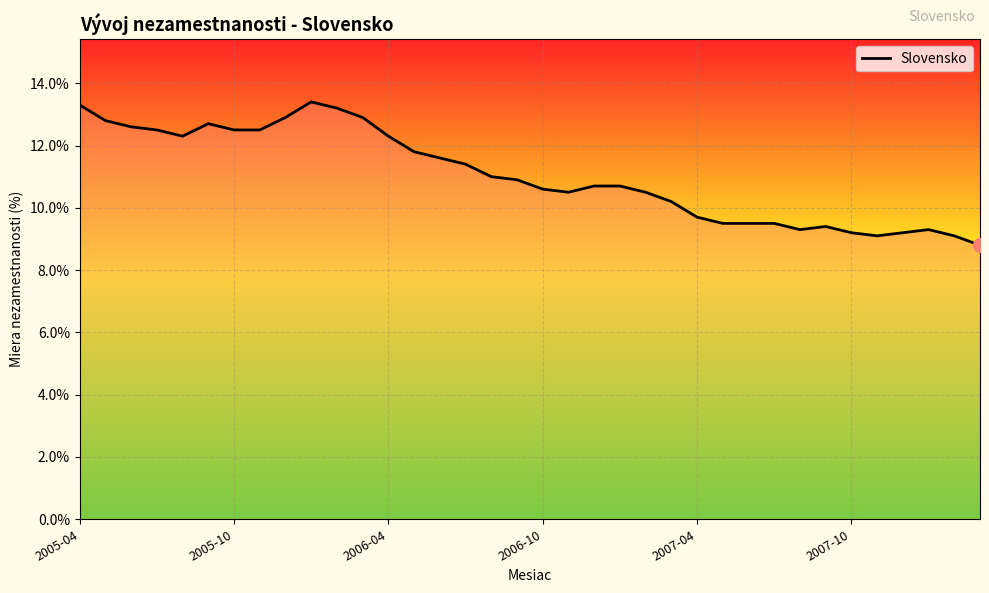

What is the average value?

11.0